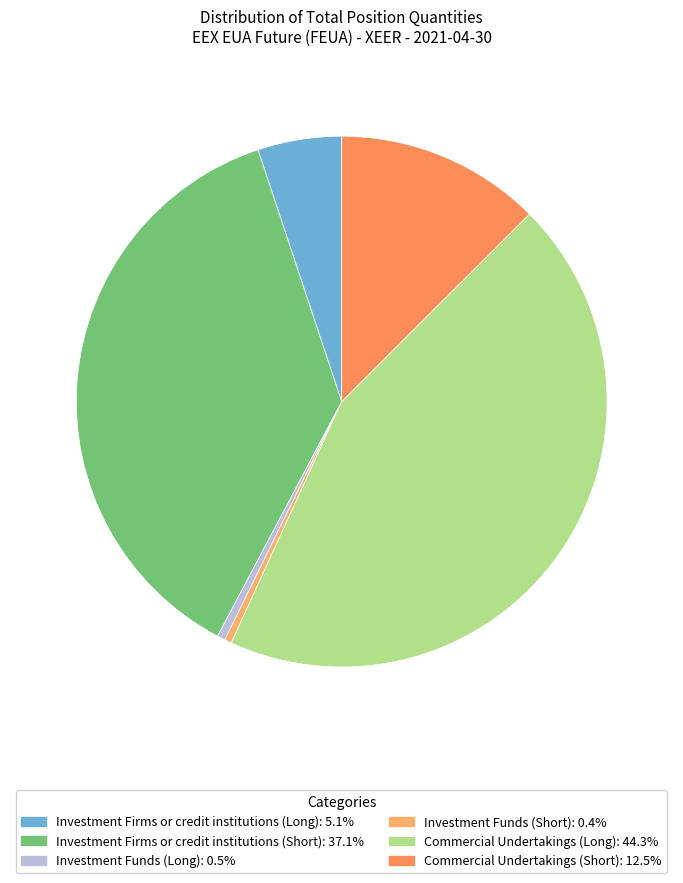

How many slices are in this pie chart?

6